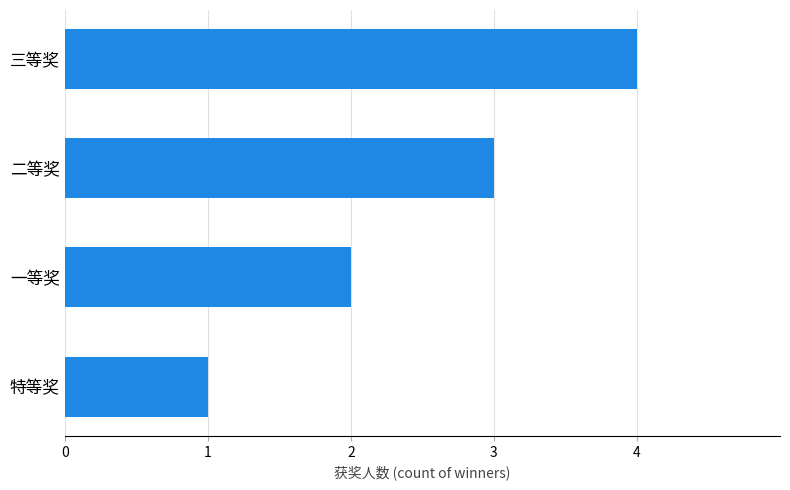

Approximately how many times larger is the value at 二等奖 compared to 一等奖?

1.5